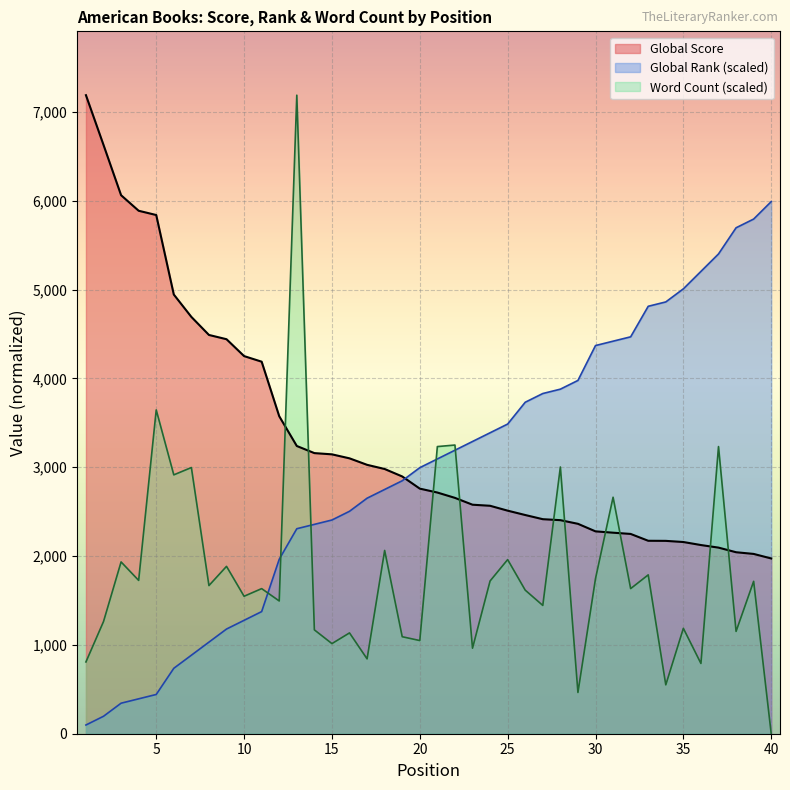

Reading left to right, extract all data points from this chart.

Global Score: 7188.0	6628.0	6062.0	5887.0	5839.0	4944.0	4692.0	4489.0	4441.0	4251.0	4188.0	3574.0	3239.0	3159.0	3145.0	3100.0	3027.0	2980.0	2896.0	2759.0	2715.0	2655.0	2578.0	2566.0	2511.0	2462.0	2415.0	2404.0	2363.0	2278.0	2263.0	2249.0	2172.0	2171.0	2158.0	2124.0	2095.0	2043.0	2024.0	1973.0
Global Rank: 98.2	196.4	343.7	392.8	441.9	736.5	883.8	1031.1	1178.4	1276.6	1374.8	1963.9	2307.6	2356.7	2405.8	2504.0	2651.3	2749.5	2847.7	2995.0	3093.2	3191.4	3289.6	3387.8	3486.0	3731.5	3829.7	3878.8	3977.0	4369.8	4418.9	4468.0	4811.6	4860.7	5008.0	5204.4	5400.8	5695.4	5793.6	5990.0
Word Count: 808.1	1262.7	1933.9	1726.1	3645.1	2914.1	2996.4	1667.8	1884.0	1547.5	1633.4	1494.5	7188.0	1169.2	1014.4	1134.8	842.5	2063.3	1091.8	1048.8	3232.5	3249.7	962.9	1719.4	1960.1	1616.2	1444.3	3002.6	464.2	1746.4	2662.2	1633.4	1788.2	550.2	1186.4	790.9	3232.5	1152.0	1715.6	0.0